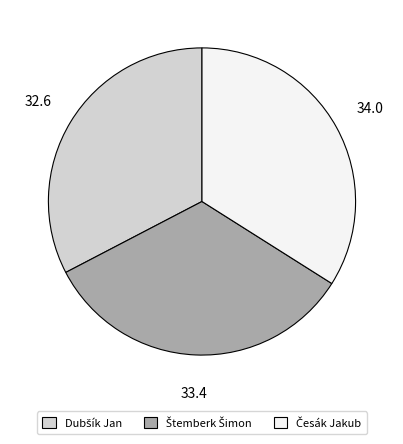

Is there any slice that represents more than half of the pie?

No